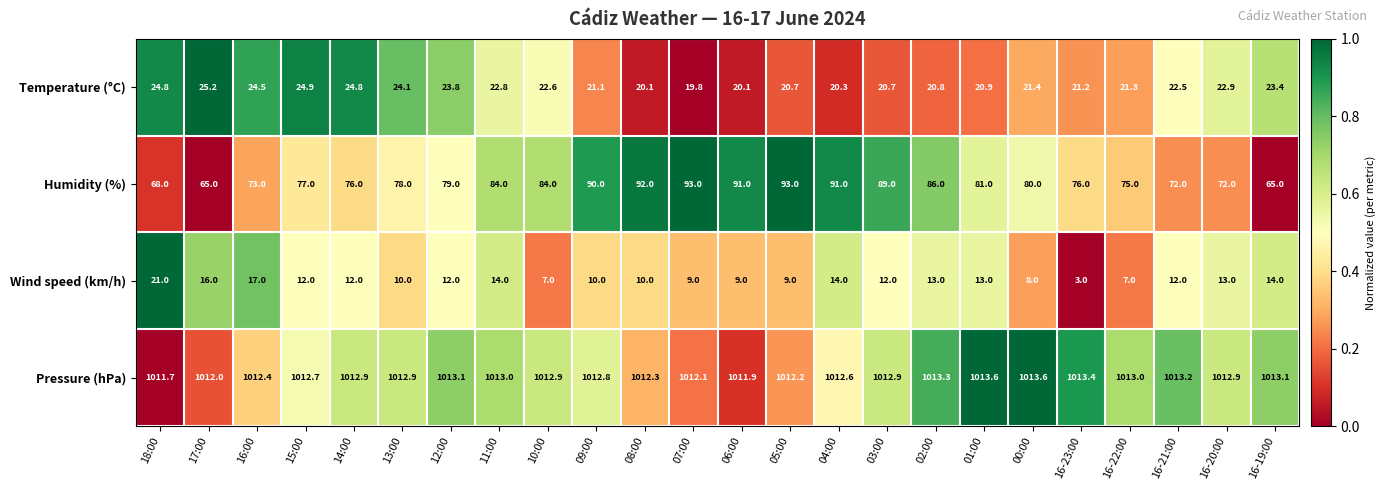

What is the greatest value displayed?

1013.6